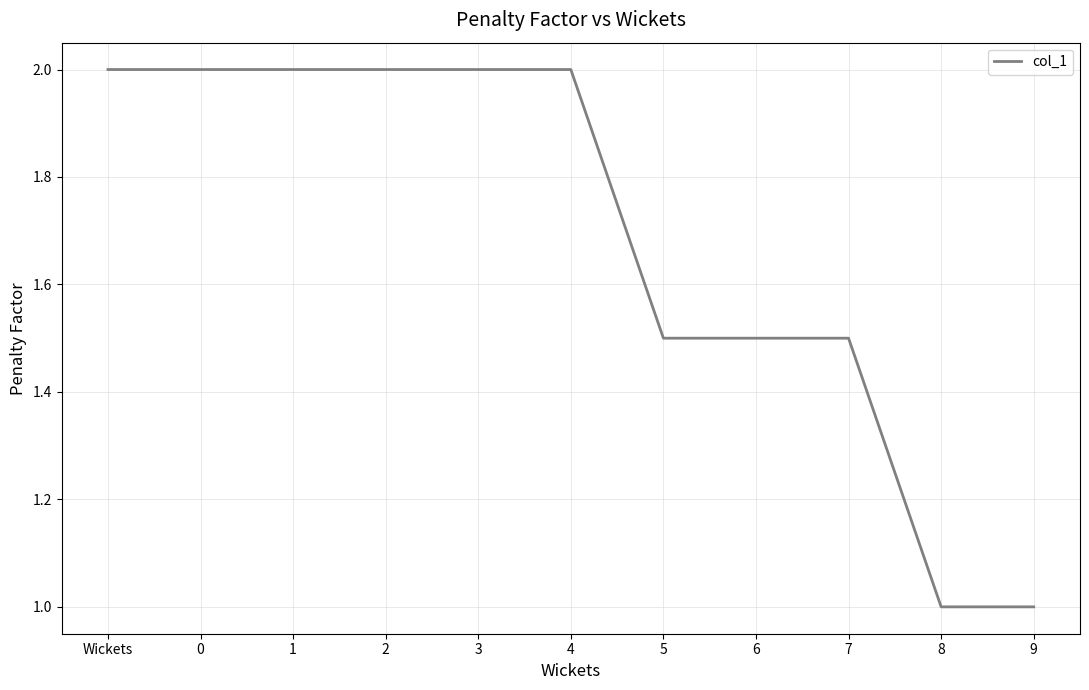

What is the average value?

1.7